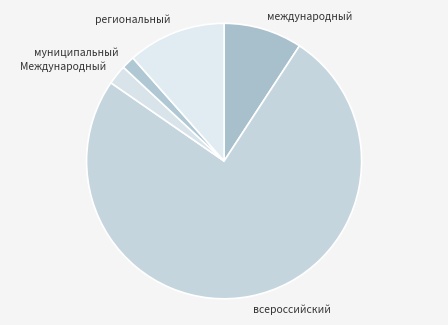

Which has a higher value, муниципальный or региональный?

региональный